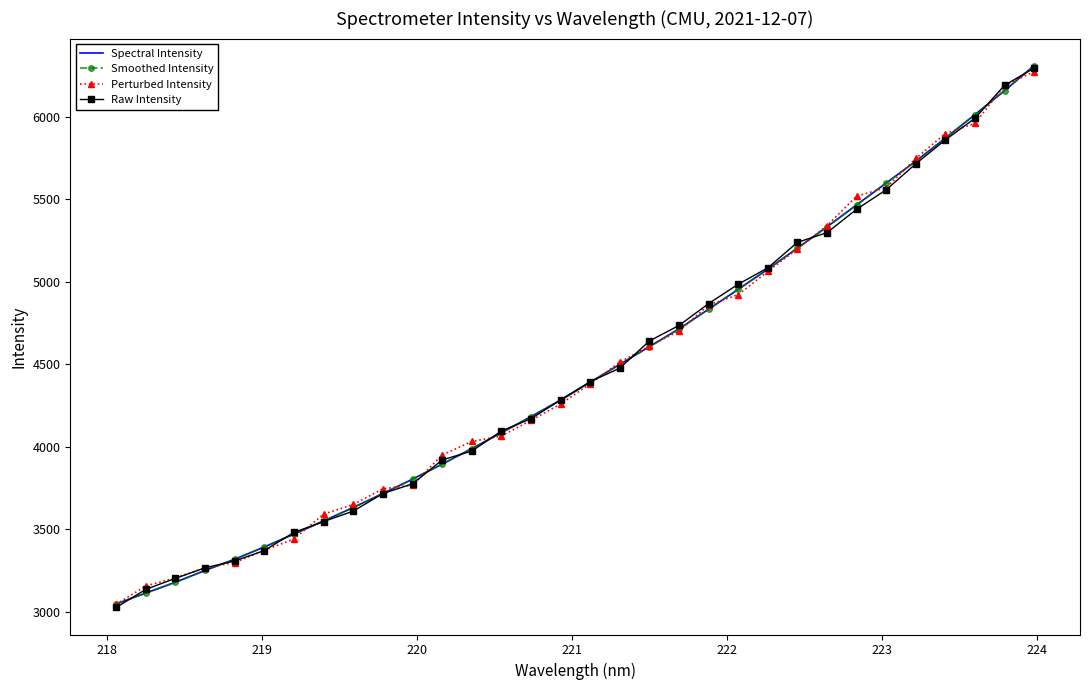

What is the difference between the second highest and minimum values in the Perturbed Intensity series?

3145.2